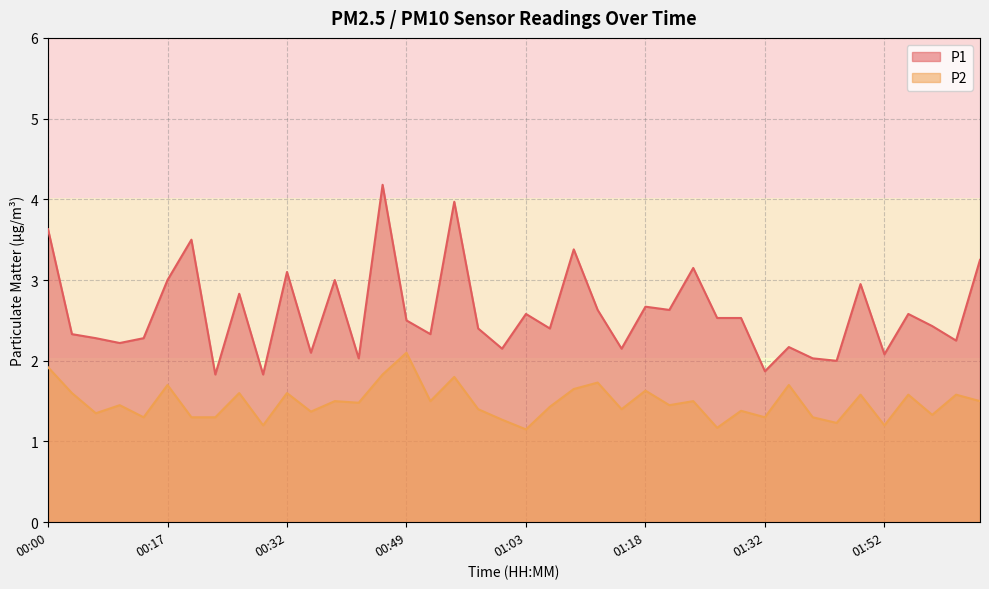

Which series has the largest total across all categories?

P1